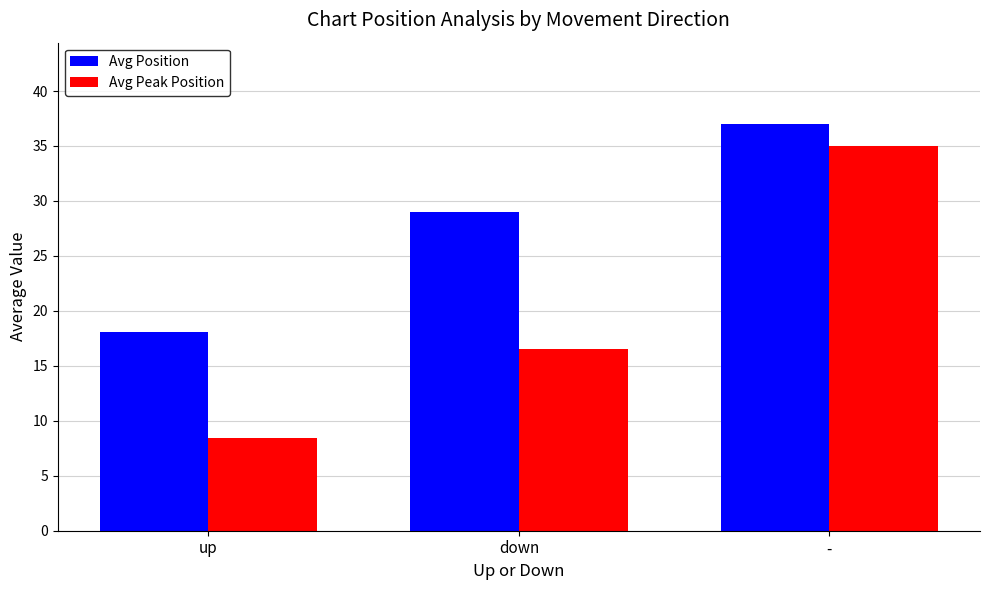

What is the difference between the maximum and second lowest values in the Avg Position series?

8.0